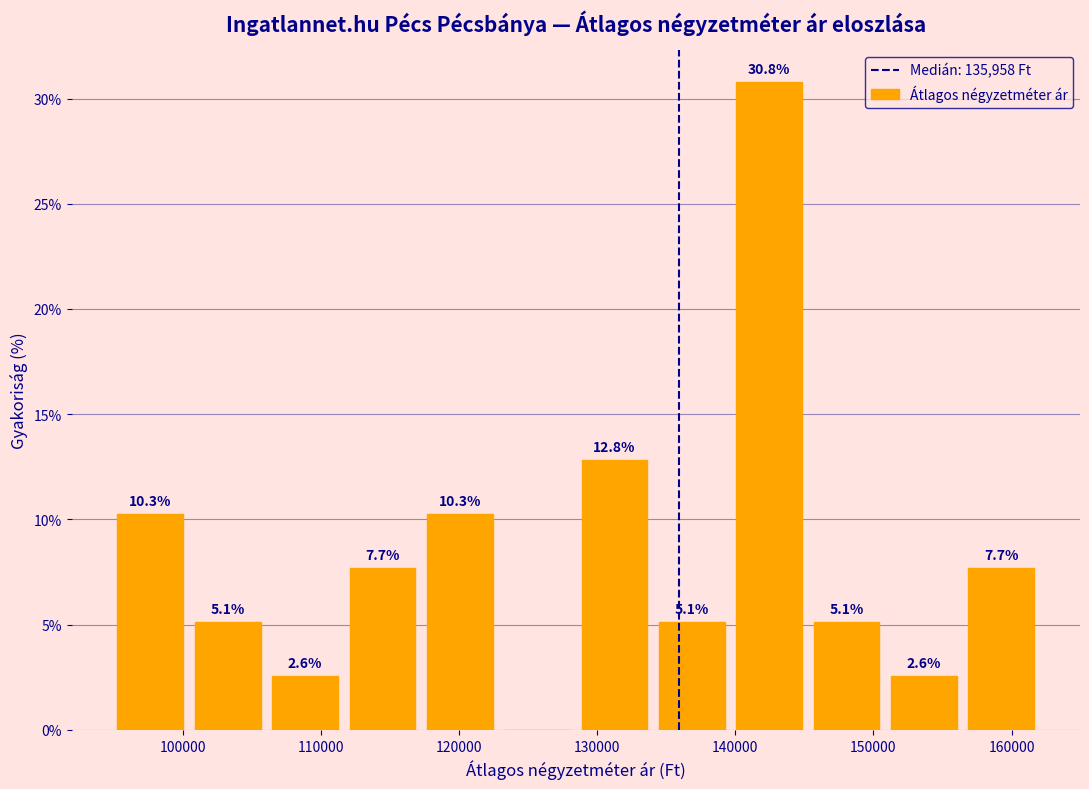

Over which range of the x-axis is the bar tallest?

140000 to 145000